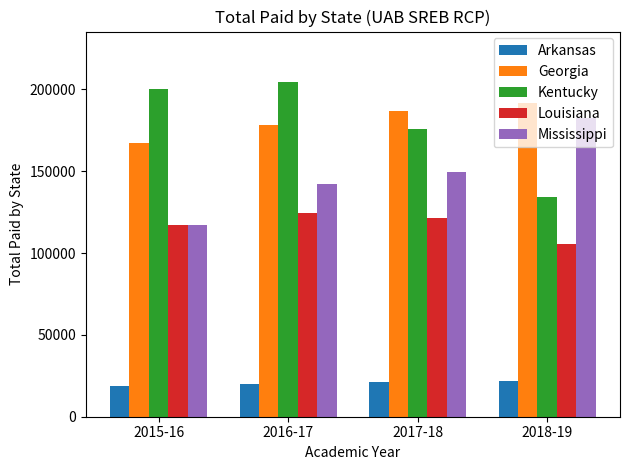

The value of Arkansas at 2018-19 is 21900. True or false?

True